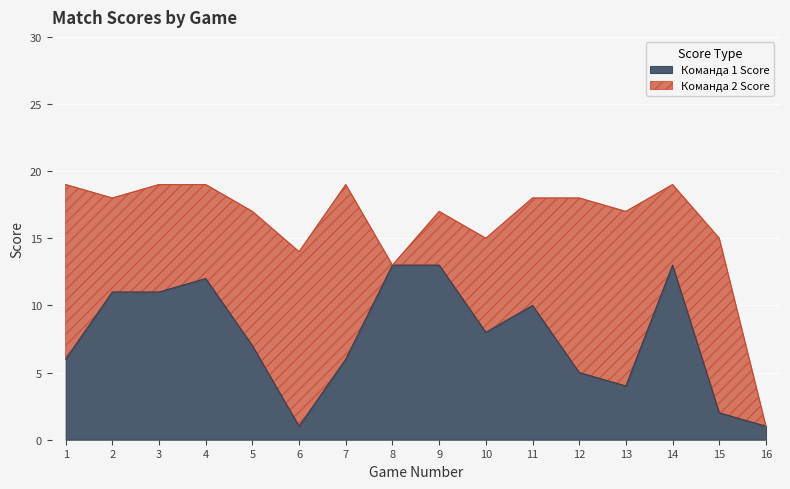

What is the sum of the values at 13 and 14?

17